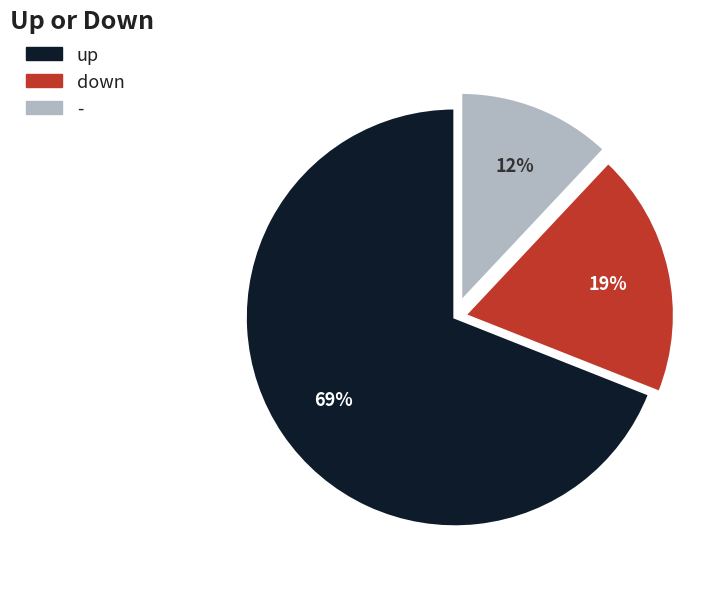

True or false: down accounts for 19% of the total.

True